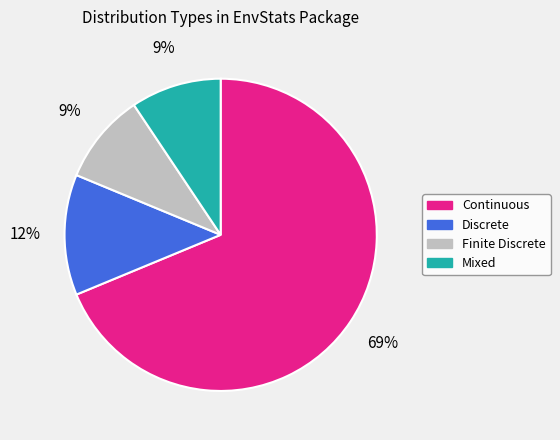

To the nearest percent, what is the average slice percentage?

25%